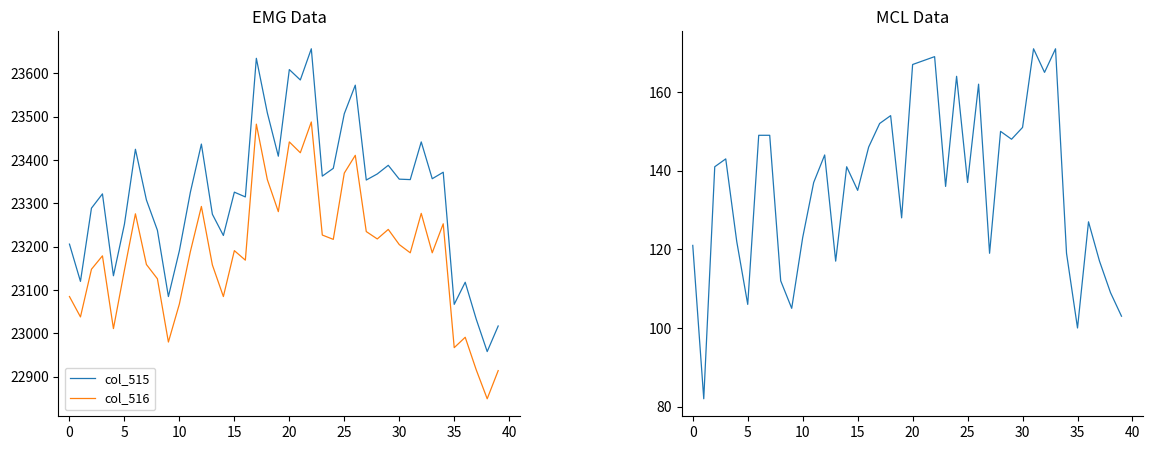

What is the value of the col_517 point at the 30th from the left?

148